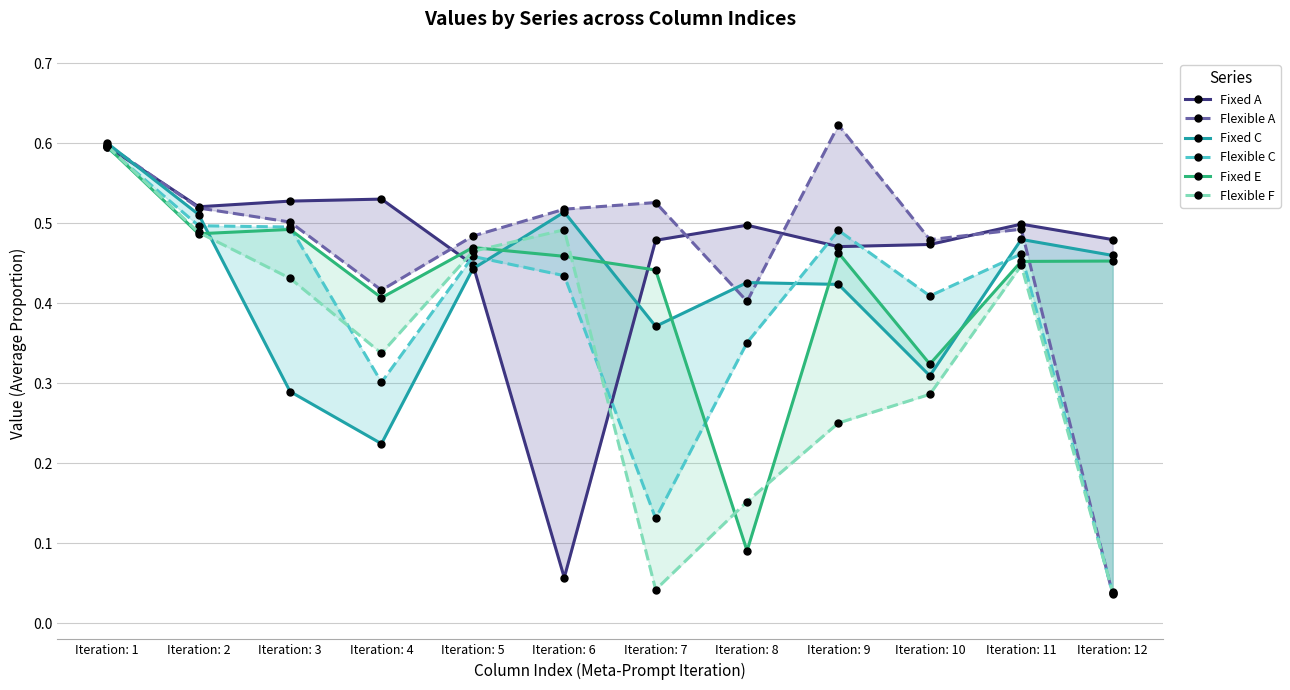

Where is Fixed C nearest to the value 0?

Iteration: 4